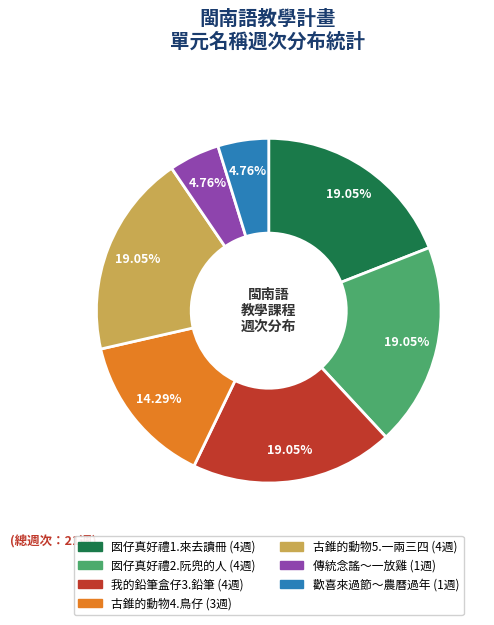

Is there a majority slice in this chart?

No